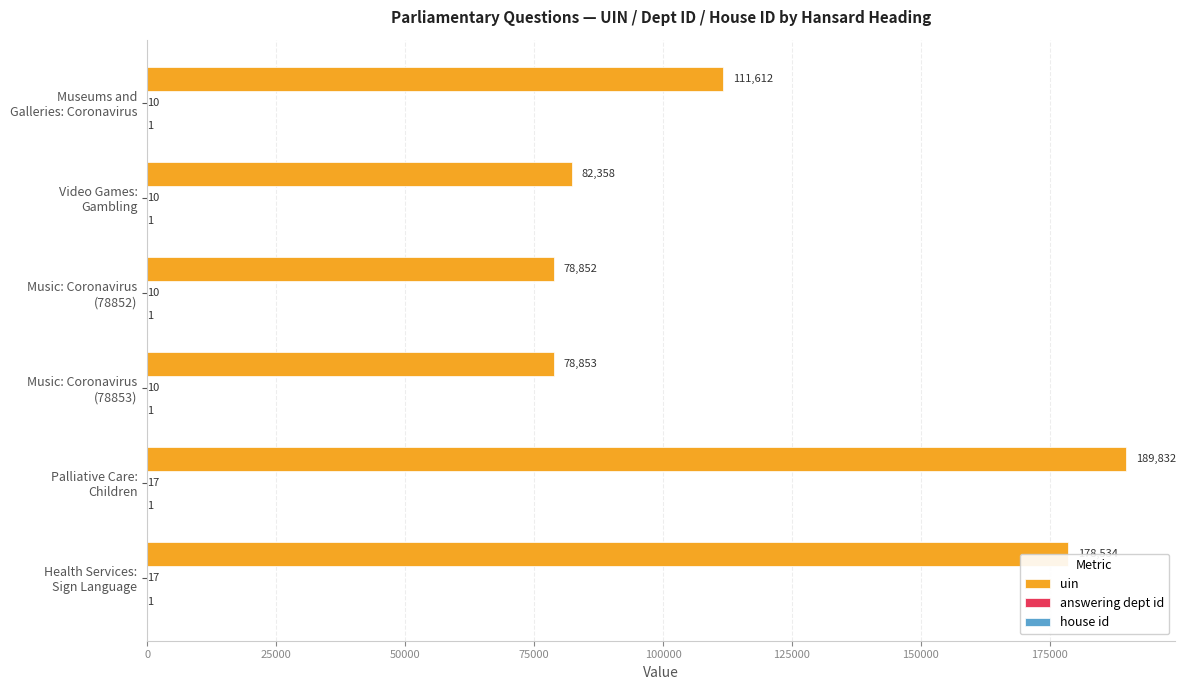

What is the greatest value displayed?

189832